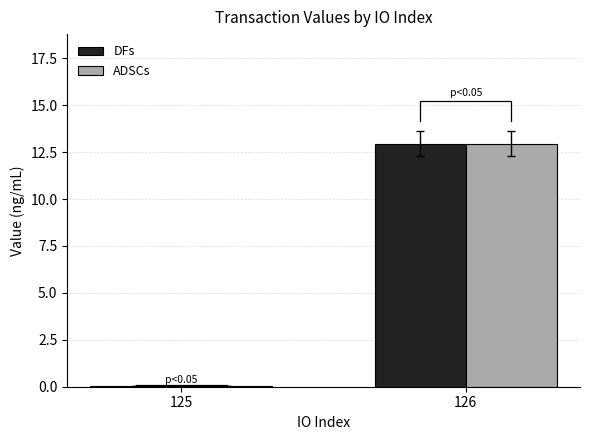

What are all the series names shown in the legend?

DFs, ADSCs